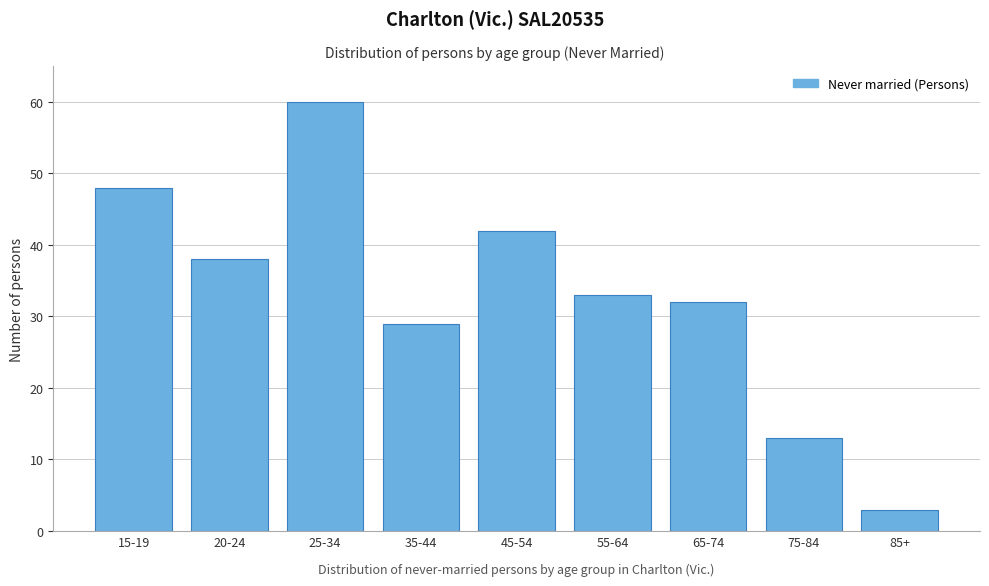

Reading right to left, what are all the values shown in this chart?

3	13	32	33	42	29	60	38	48